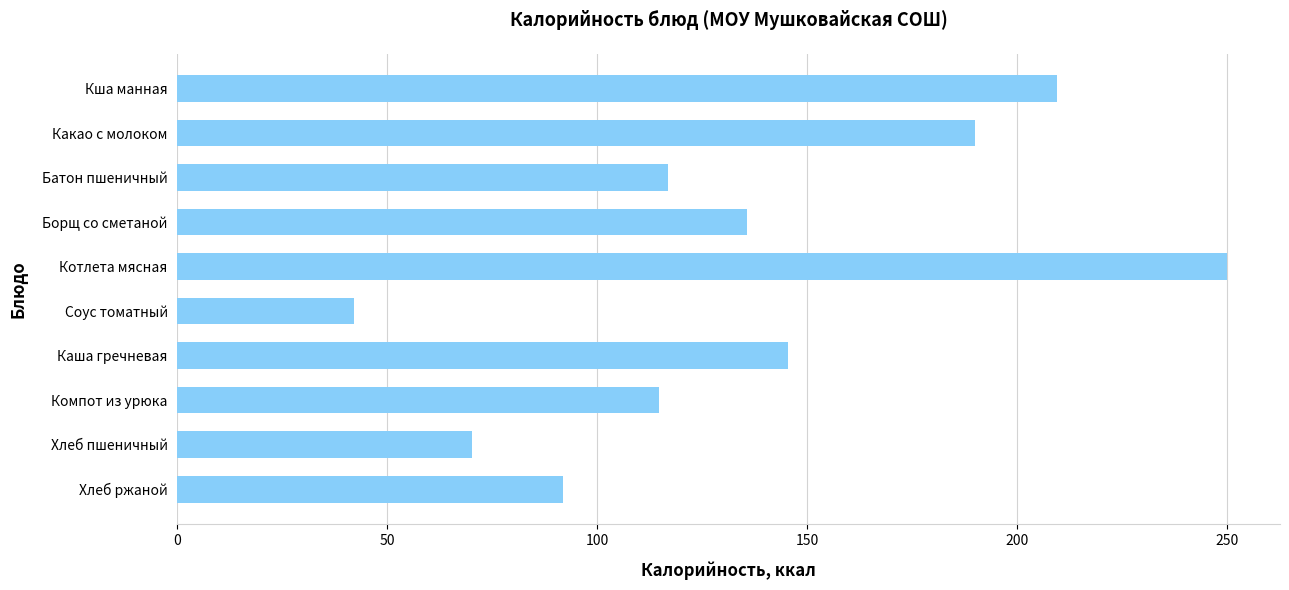

Are the bars horizontal?

Yes